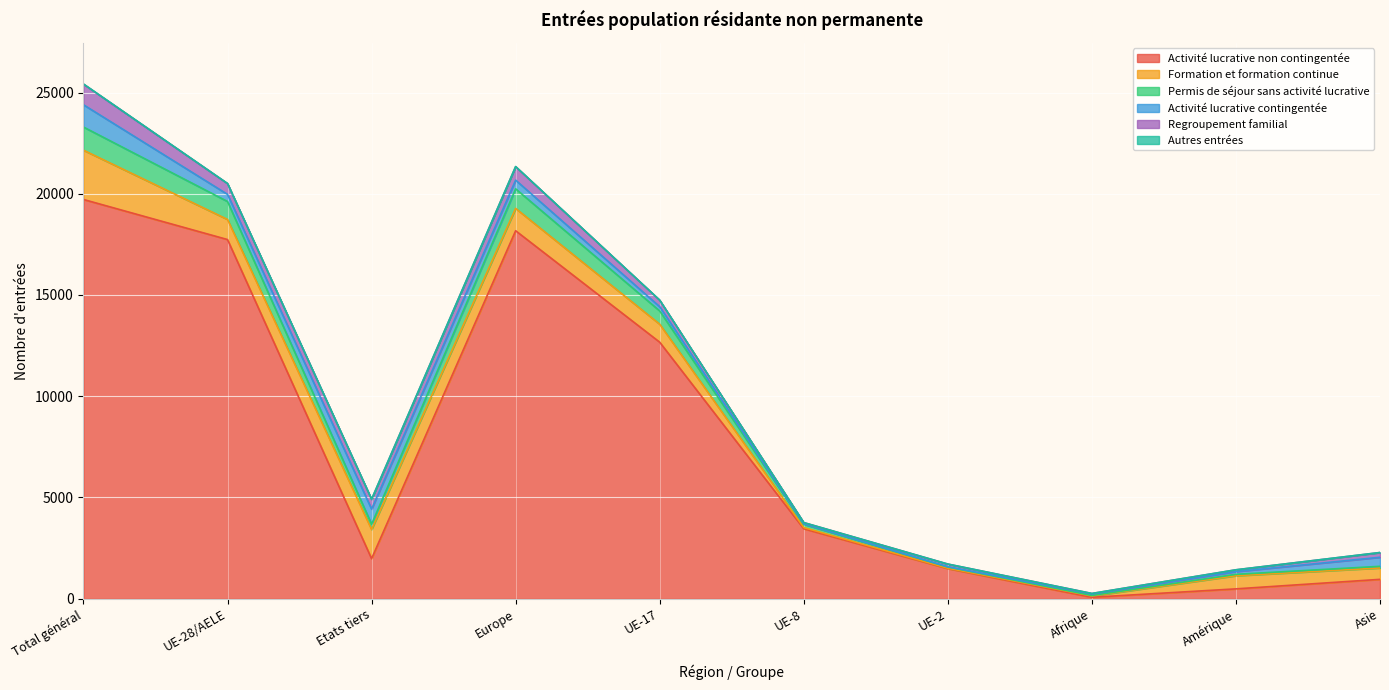

List the series in order of their peak value, lowest first.

Autres entrées, Regroupement familial, Activité lucrative contingentée, Permis de séjour sans activité lucrative, Formation et formation continue, Activité lucrative non contingentée